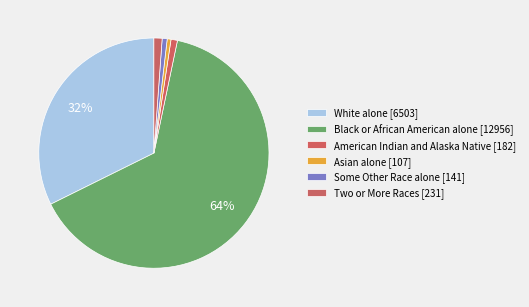

What percentage is NOT represented by American Indian and Alaska Native?

99.1%